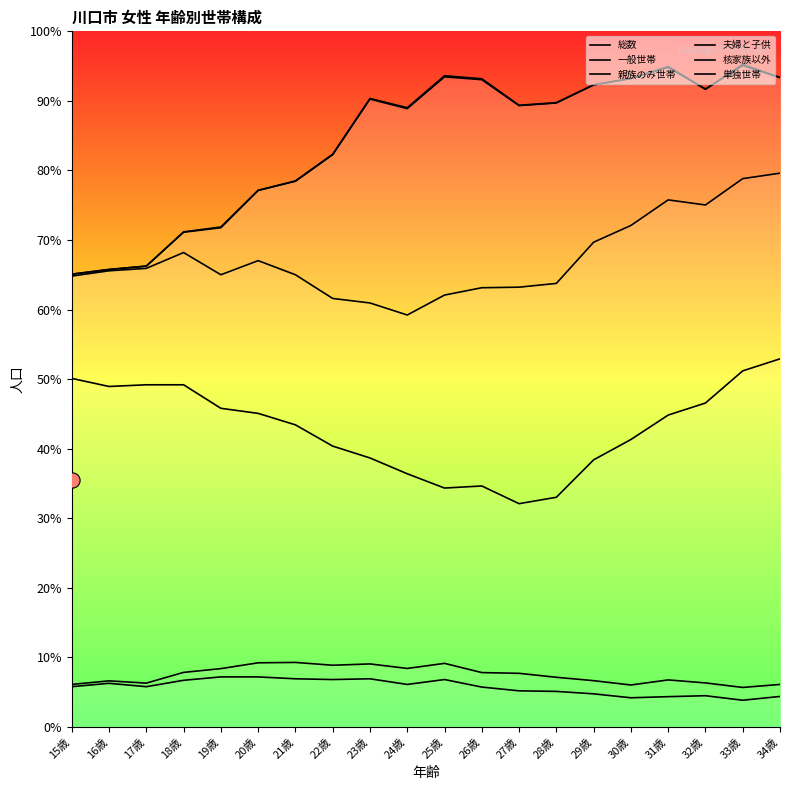

Which series has the largest total across all categories?

総数